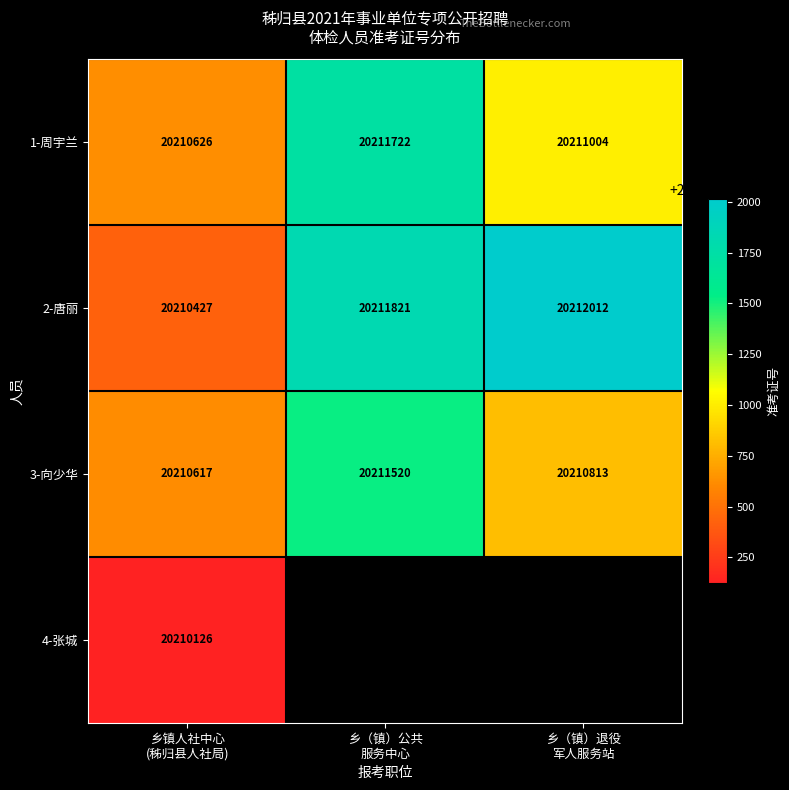

What is the greatest value displayed?

20212012